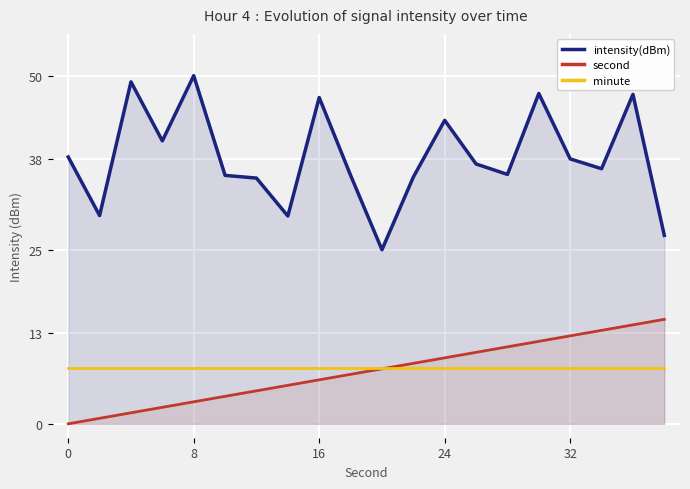

Which series has the widest spread of values?

intensity(dBm)